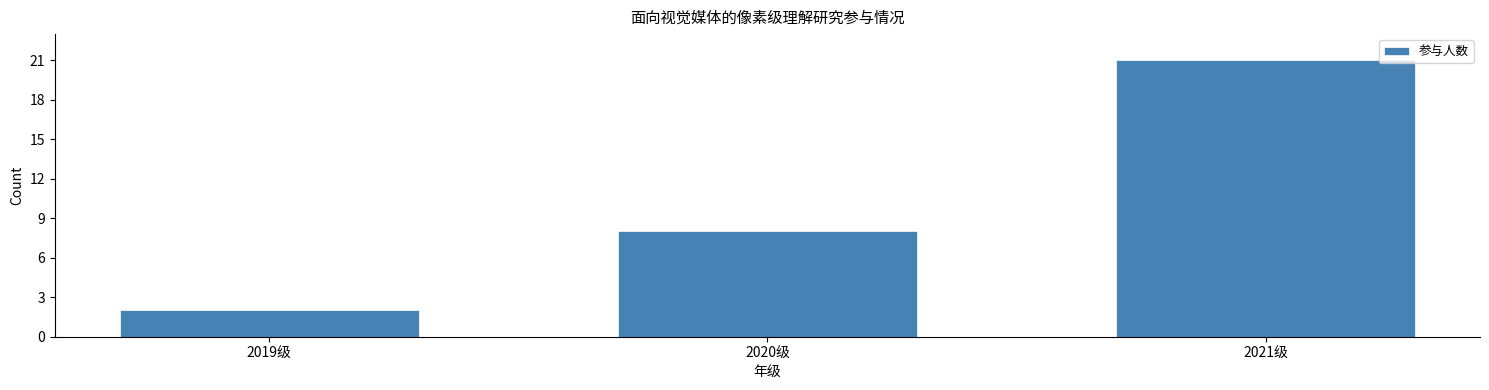

Reading right to left, list all the values displayed in this chart.

21	8	2